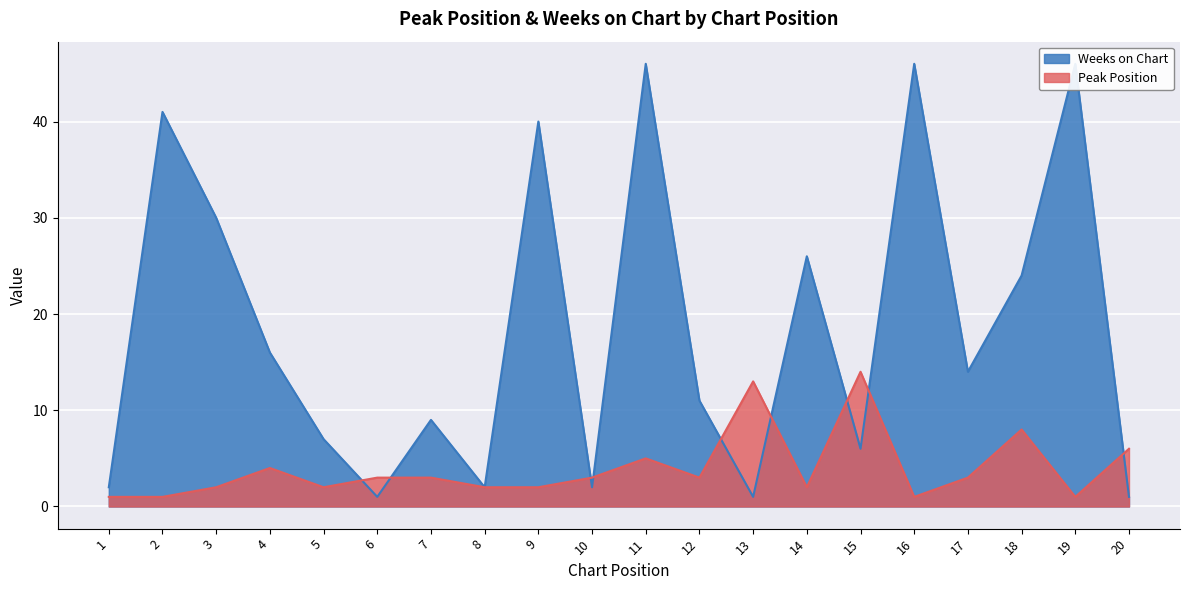

Which series has the largest total across all categories?

Weeks on Chart